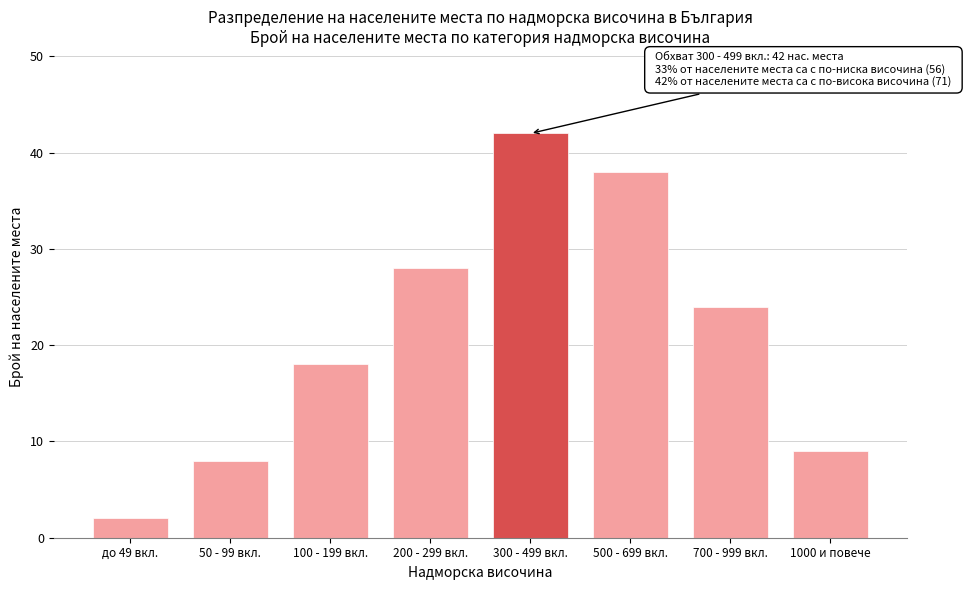

Reading left to right, transcribe all the data shown in this chart.

2	8	18	28	42	38	24	9